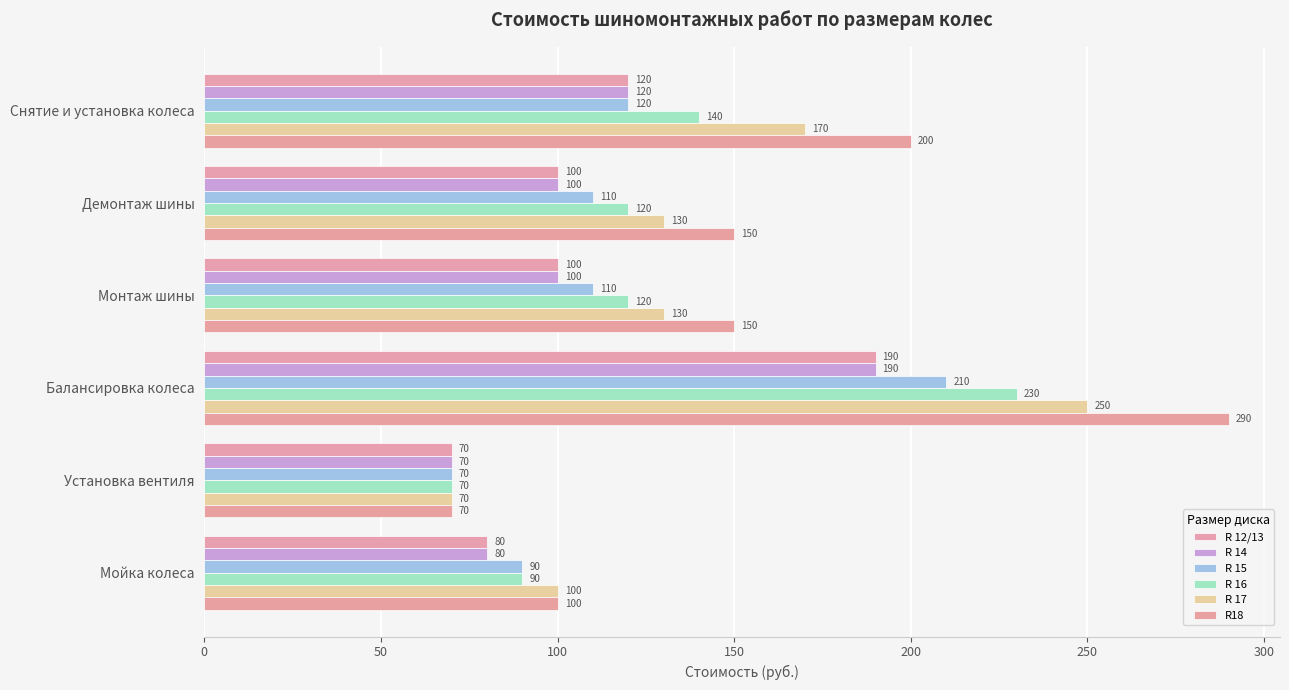

Count the number of data series in this chart.

6